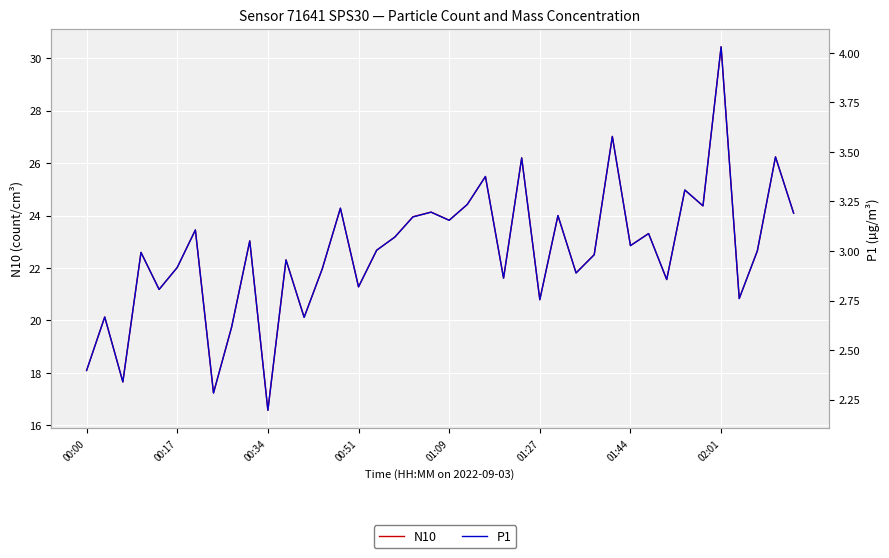

True or false: P1 and N10 intersect in this chart.

False